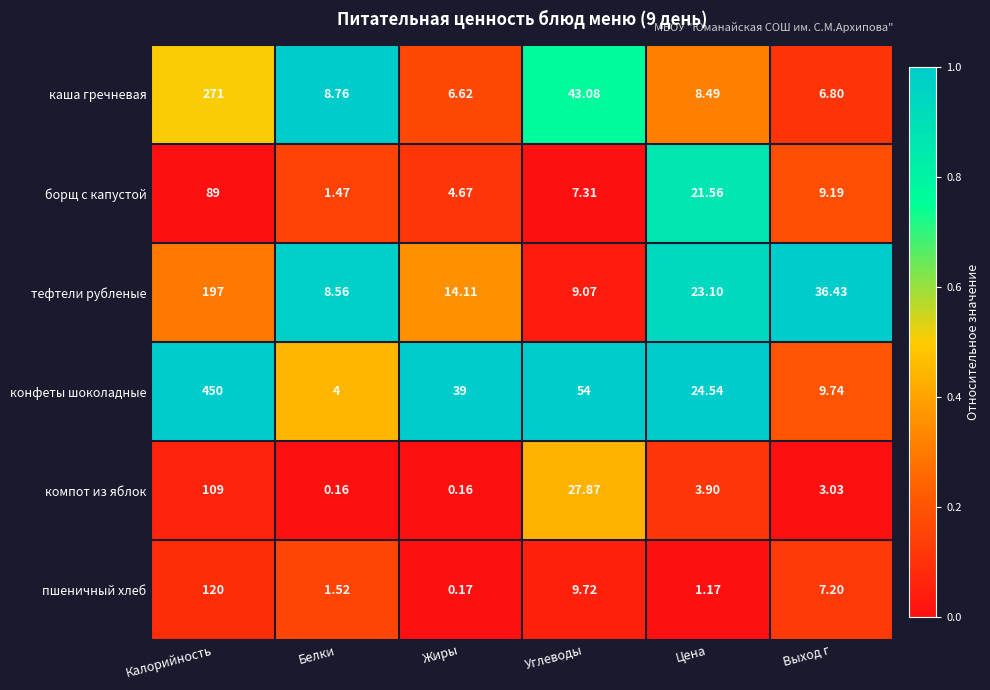

At which category does the chart reach its peak across all series?

Калорийность